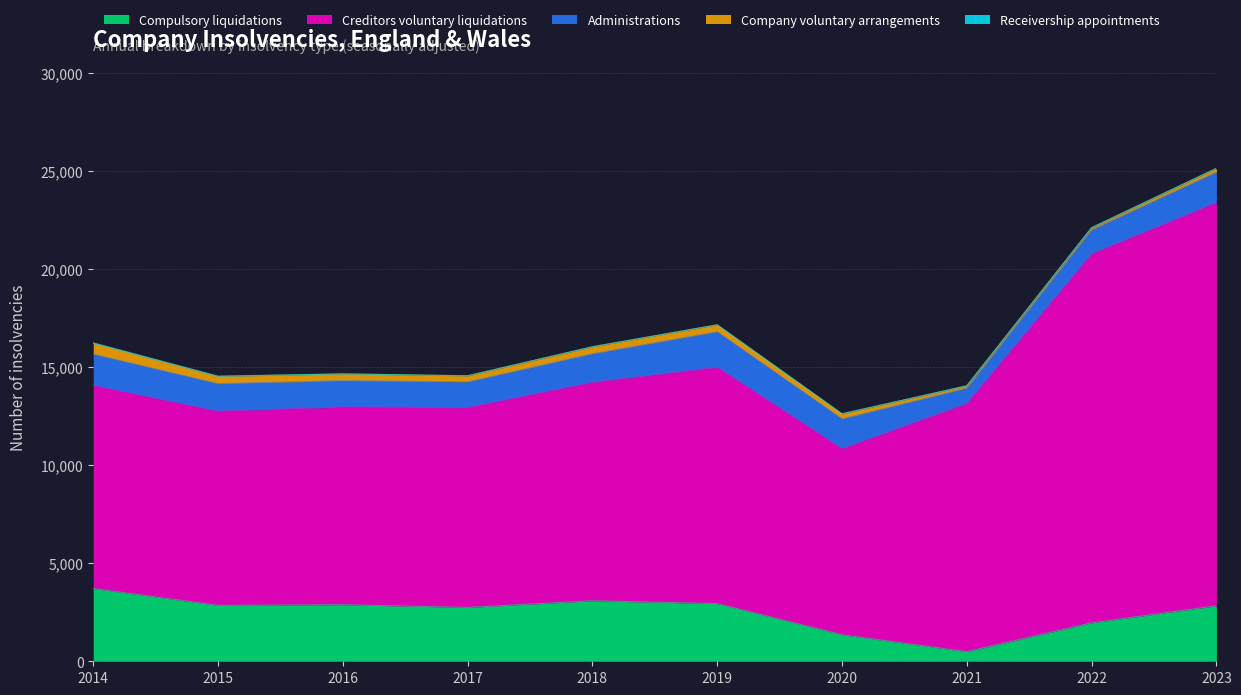

How many interior local peaks does the Administrations series have?

1